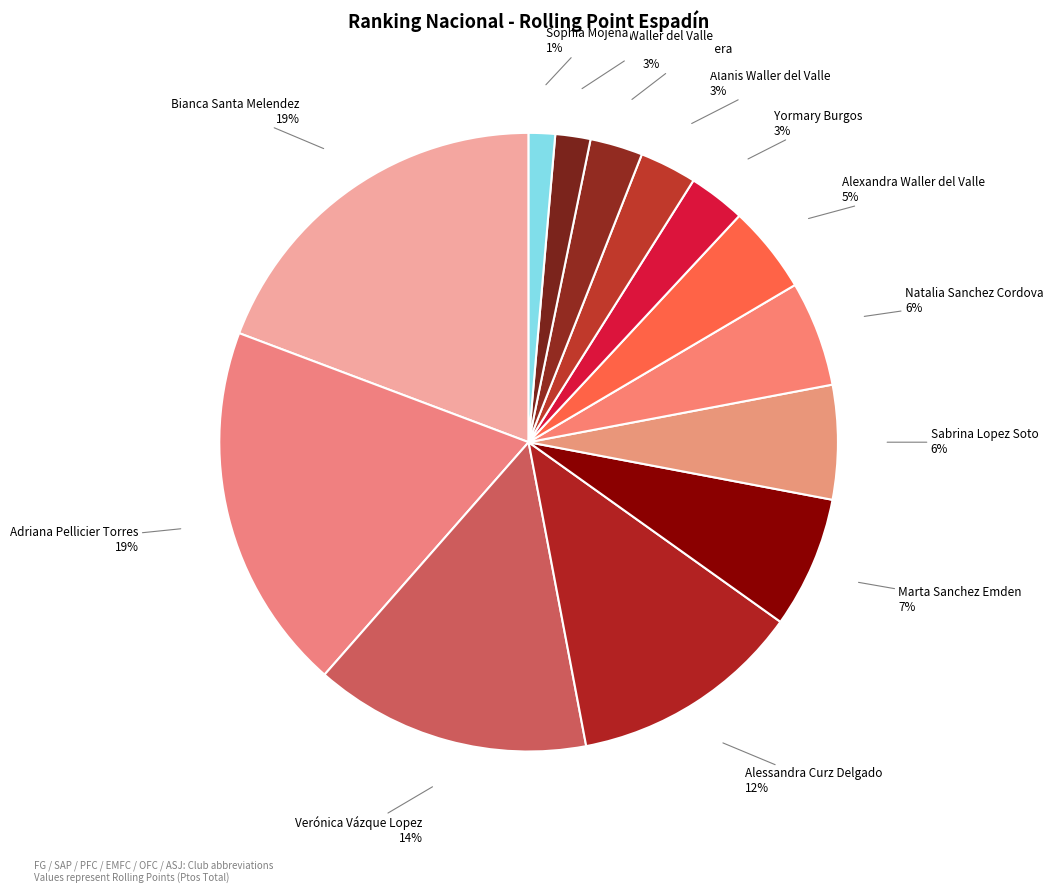

Does Adriana Pellicier Torres represent more than half of the total?

No